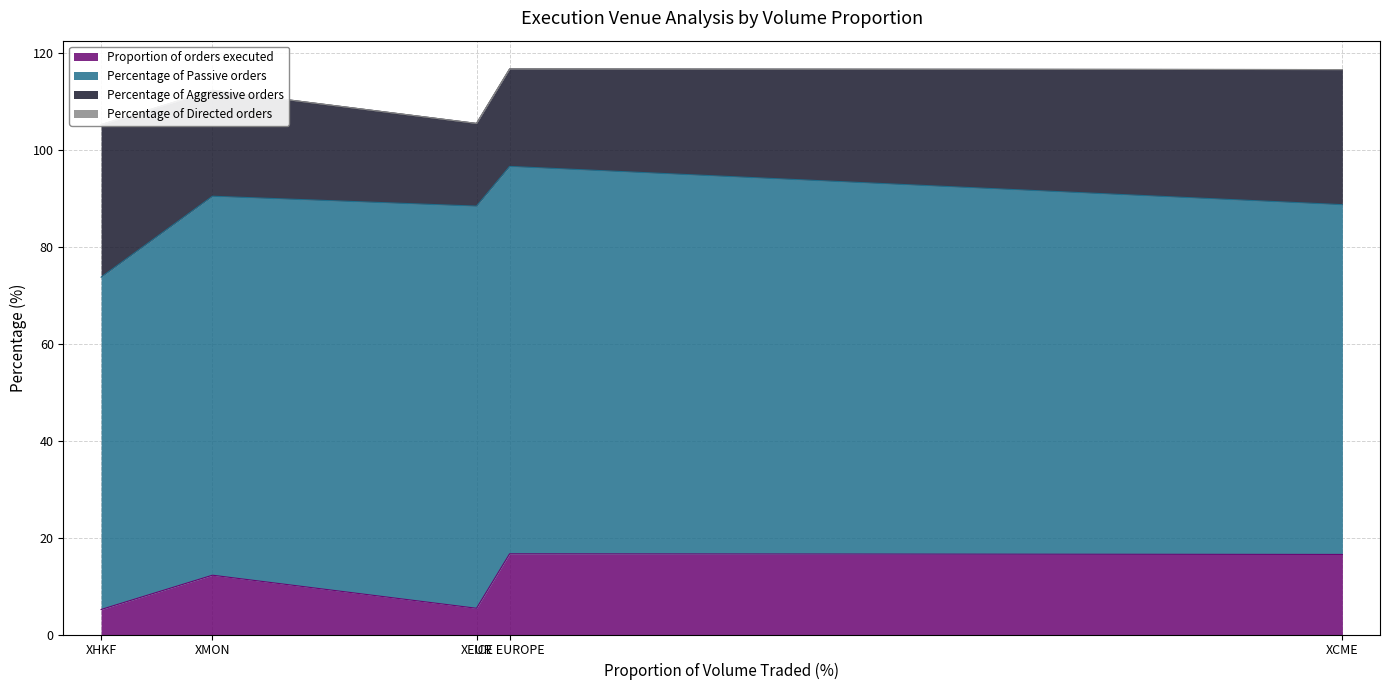

What is the difference between the second highest and minimum values in the Percentage of Aggressive orders series?

10.8